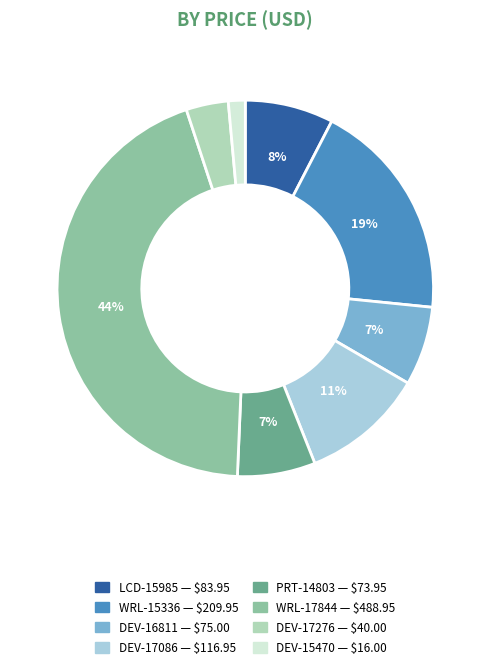

Is it true that DEV-17086 is 5% of the pie?

False